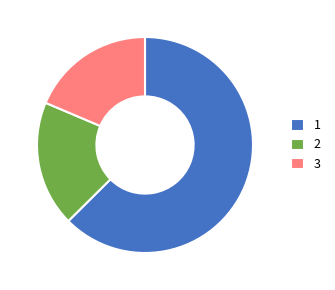

Count the number of slices in the pie.

3